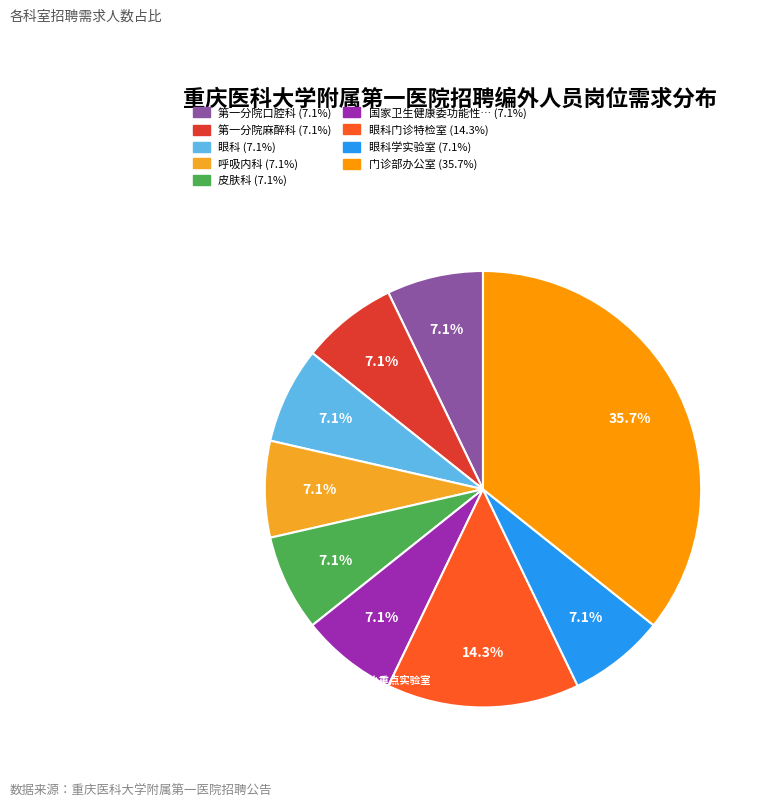

Which slice is the largest?

门诊部办公室